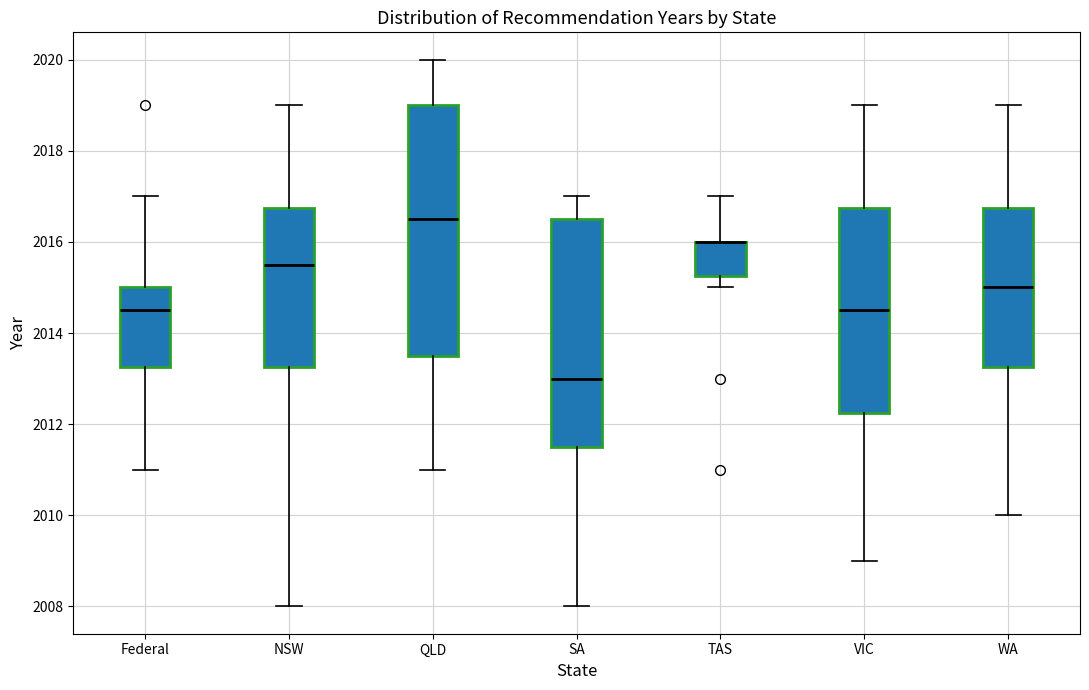

Where is the upper edge of the box for TAS on the y-axis? The values are not printed on the chart, so give them approximately, as read against the axis.

2016.0